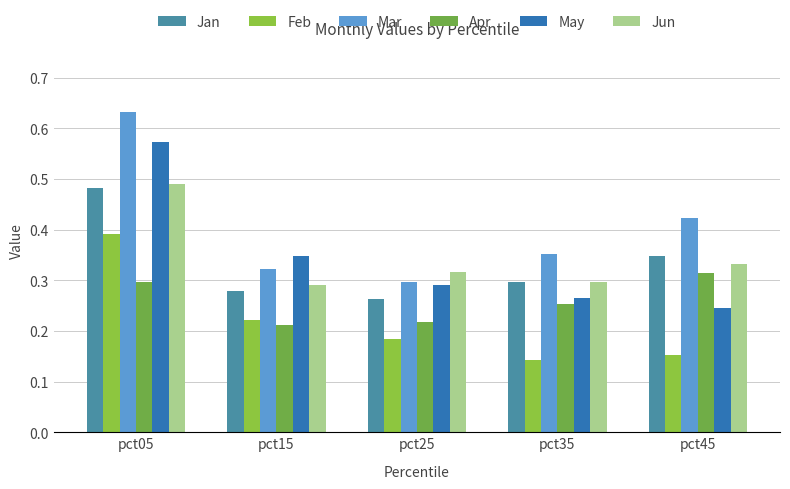

What is the difference between the highest and lowest values at pct05?

0.3